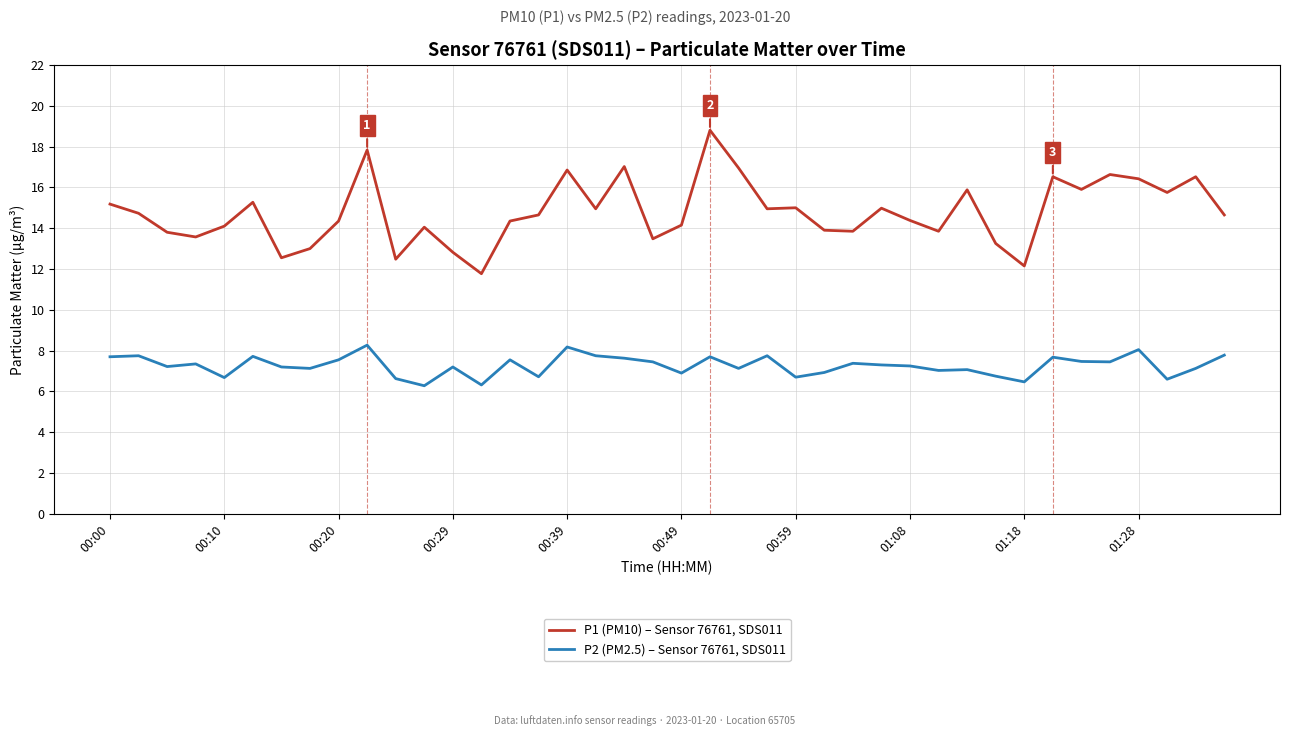

Which series has the largest range (max minus min)?

P1 (PM10) – Sensor 76761, SDS011